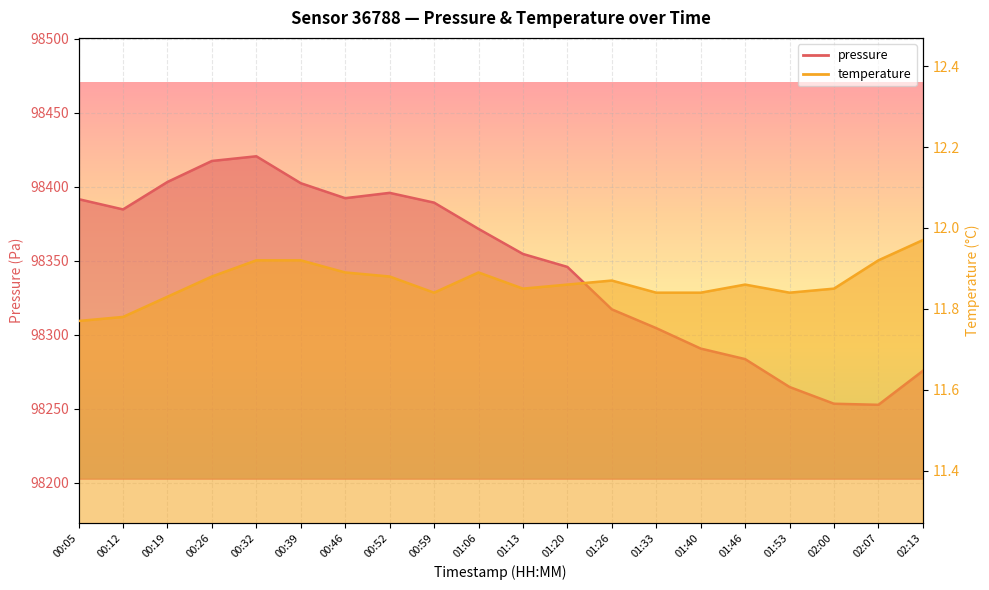

True or false: temperature and pressure cross at least once.

False